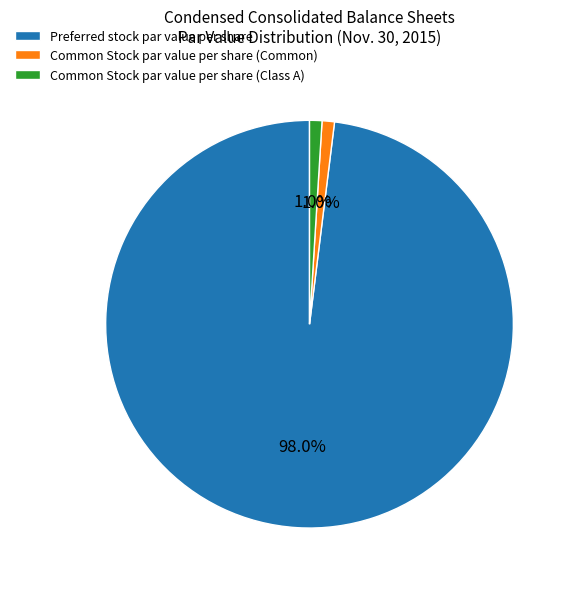

What is the majority slice?

Preferred stock par value per share